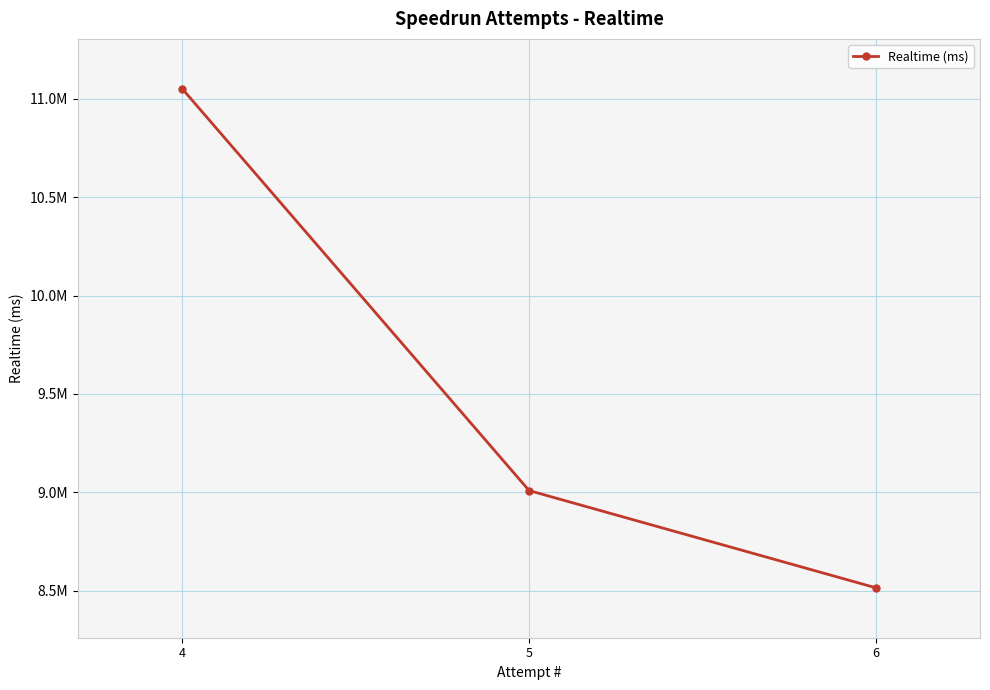

How many lines are shown in the chart?

1